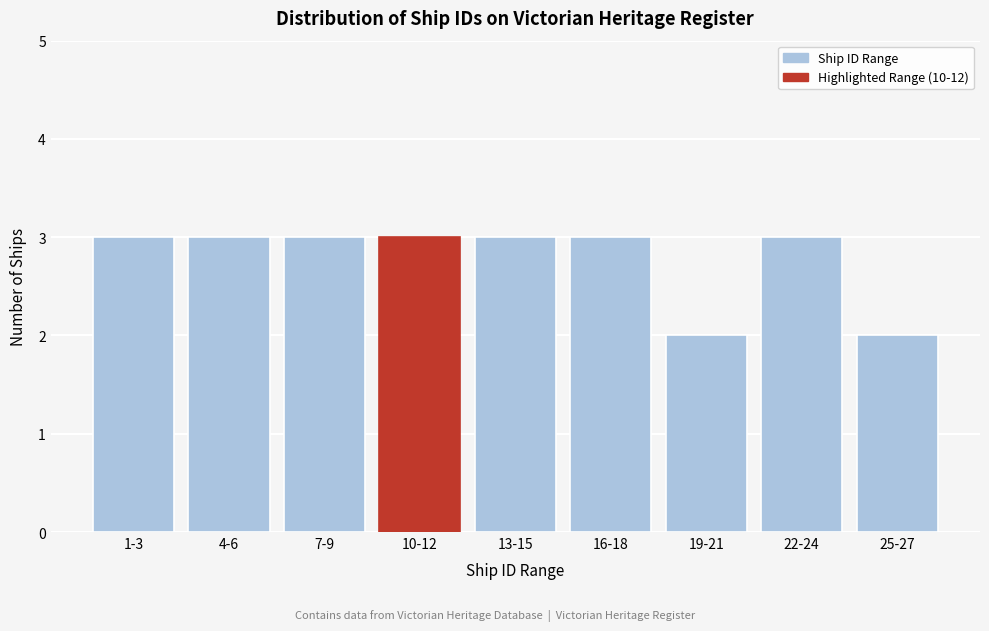

Reading right to left, what are all the values shown in this chart?

2	3	2	3	3	3	3	3	3